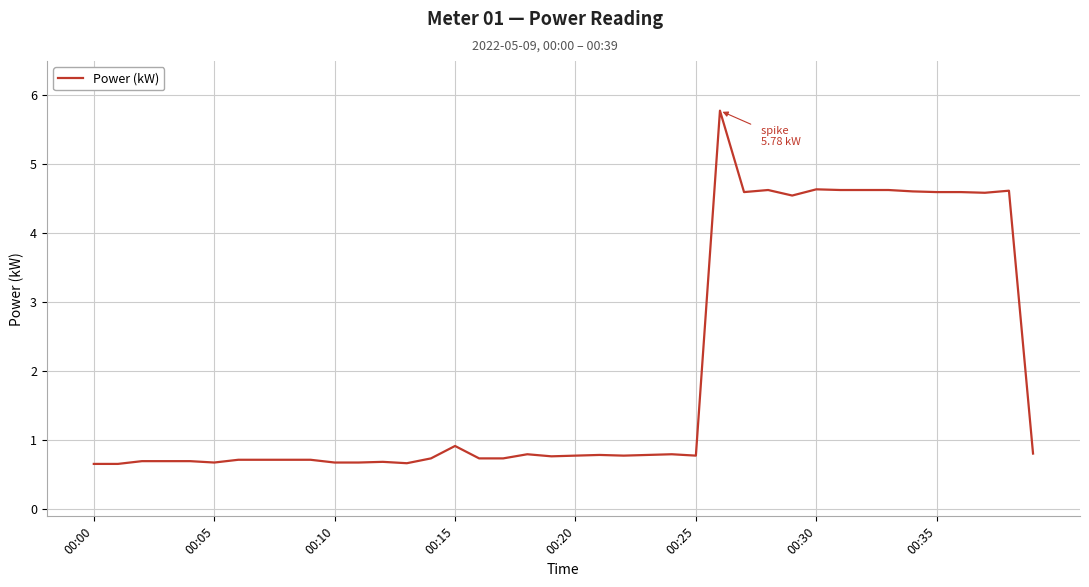

What is the greatest value displayed?

5.8